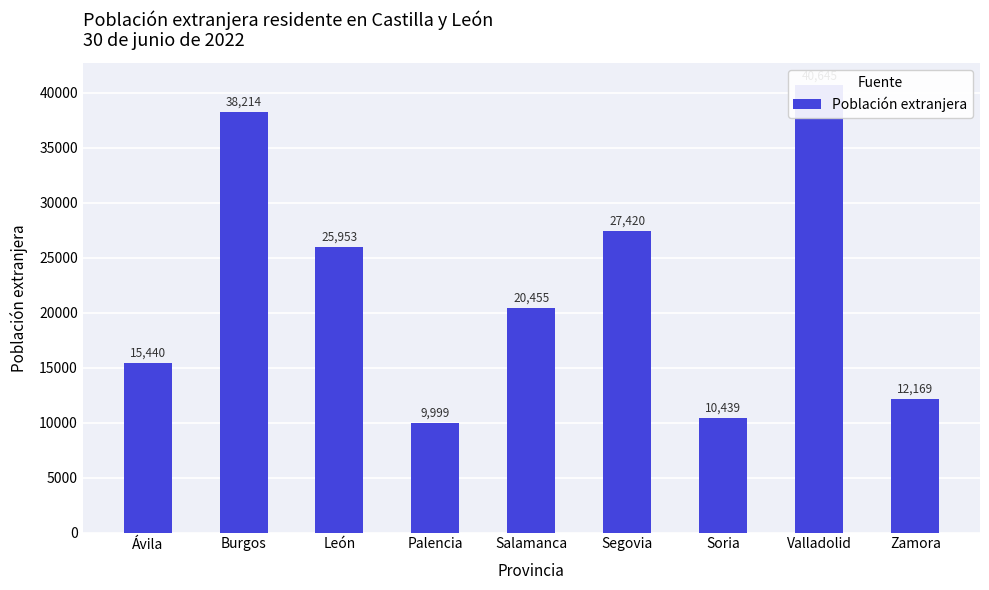

What is the difference between the maximum and minimum values?

30646